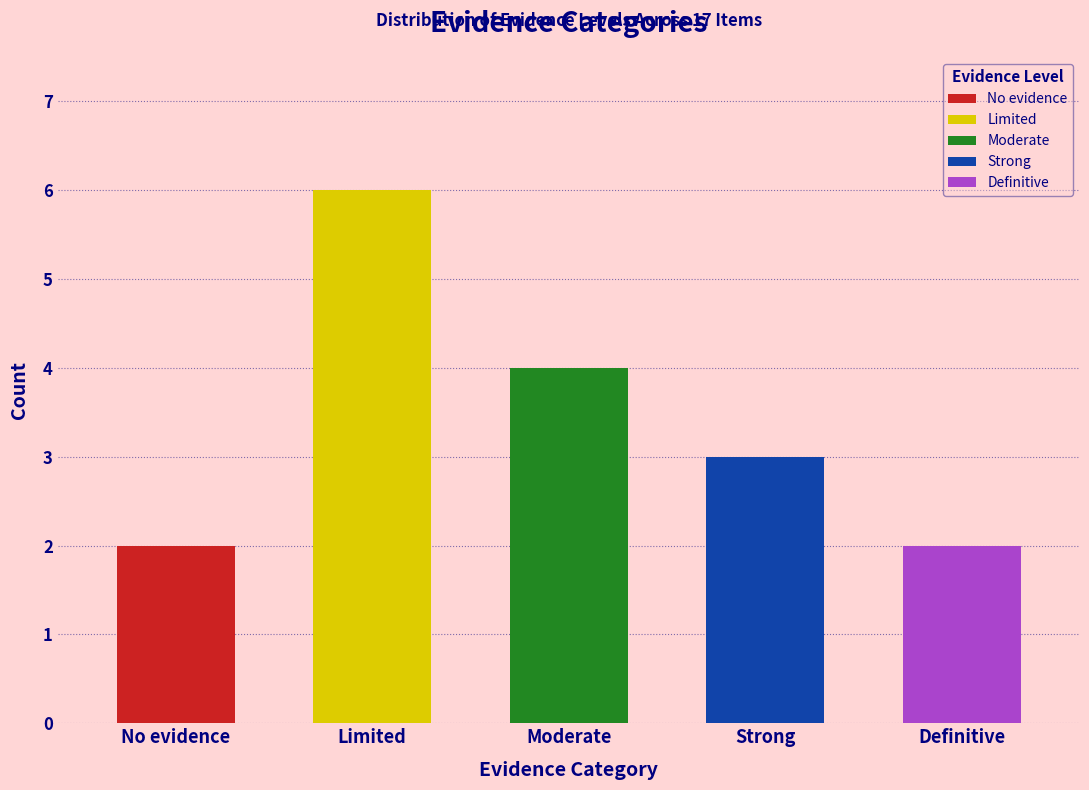

Rank the categories by value from lowest to highest.

No evidence, Definitive, Strong, Moderate, Limited